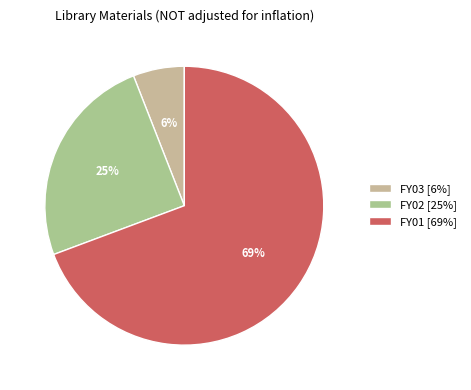

Which slice is the largest?

FY01